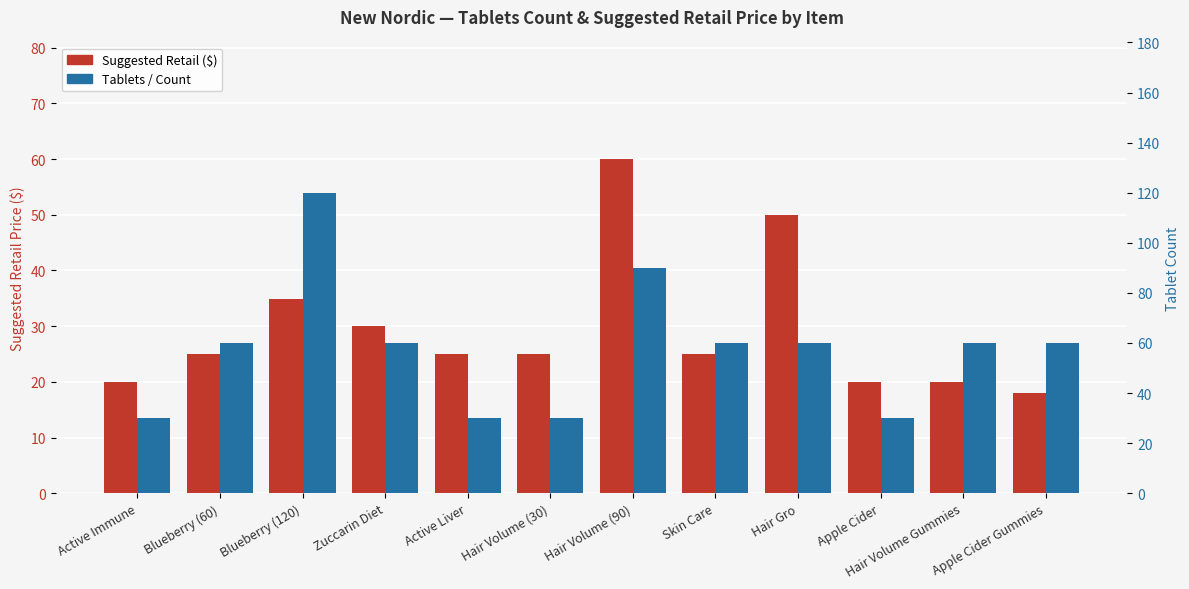

At which category is the sum across all series the highest?

Blueberry (120)